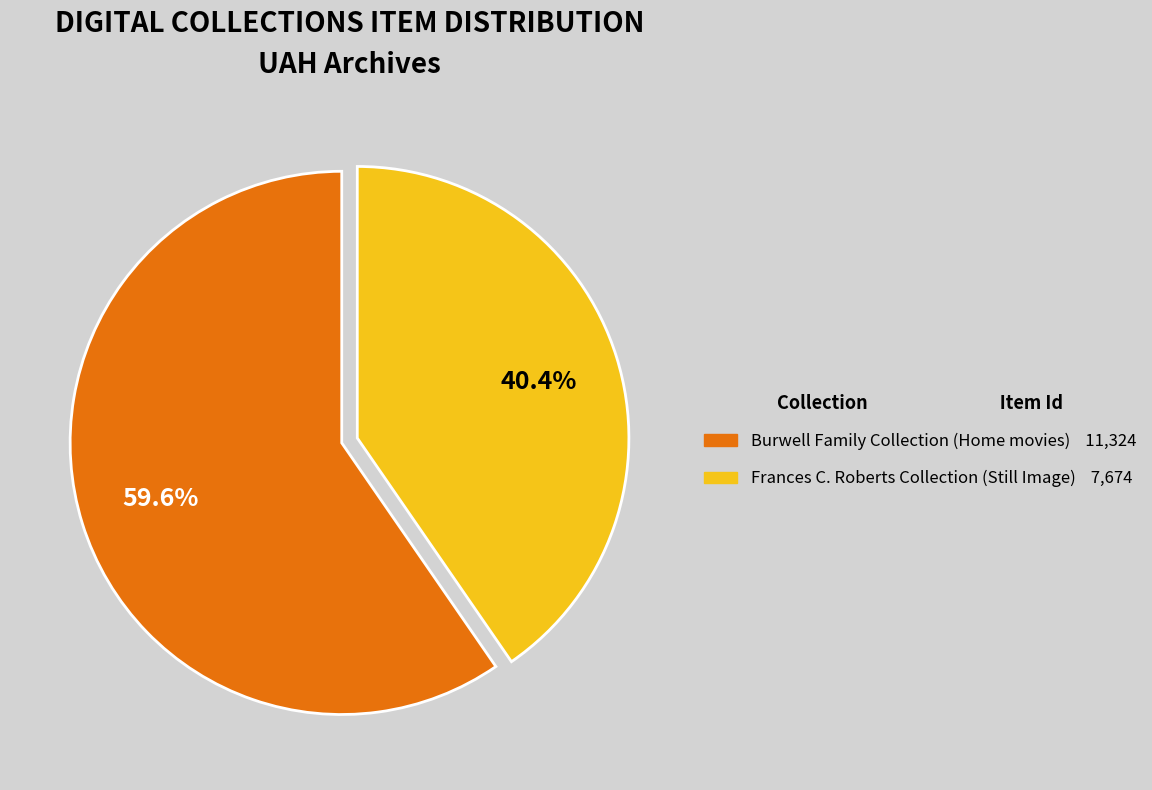

Count the number of slices in the pie.

2